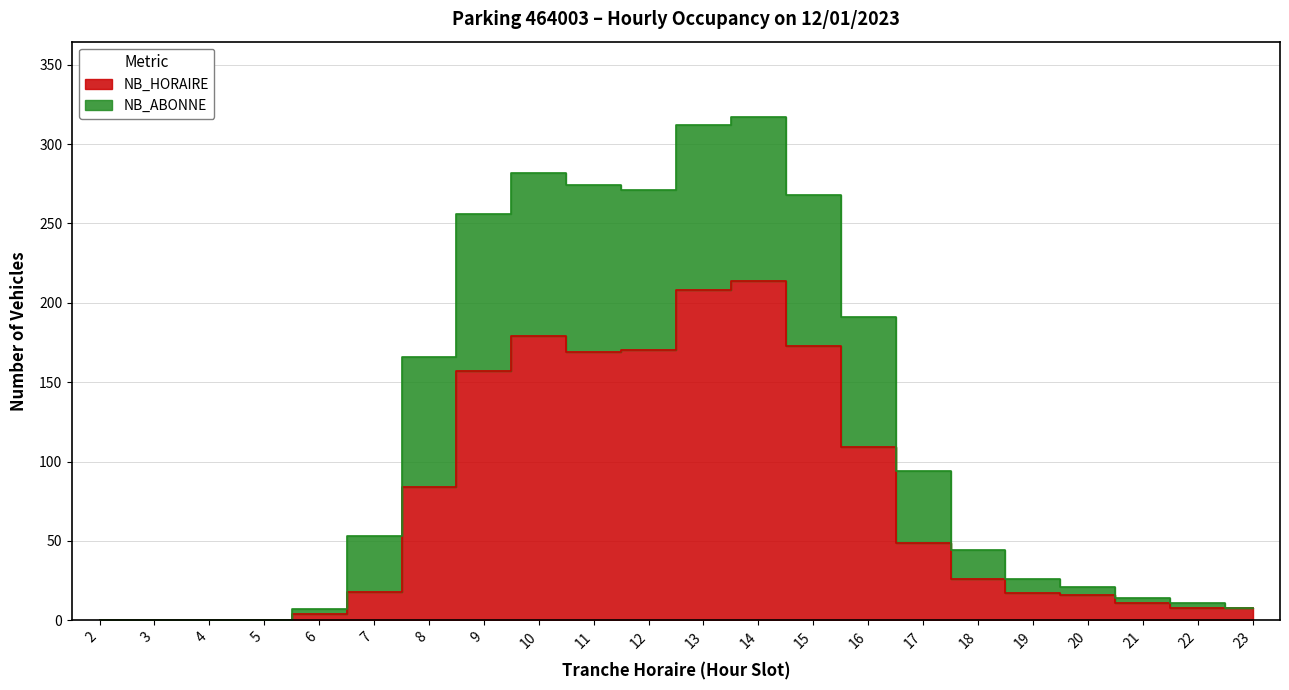

Is the value of NB_ABONNE at 11 greater than the value of NB_HORAIRE at 15?

Yes